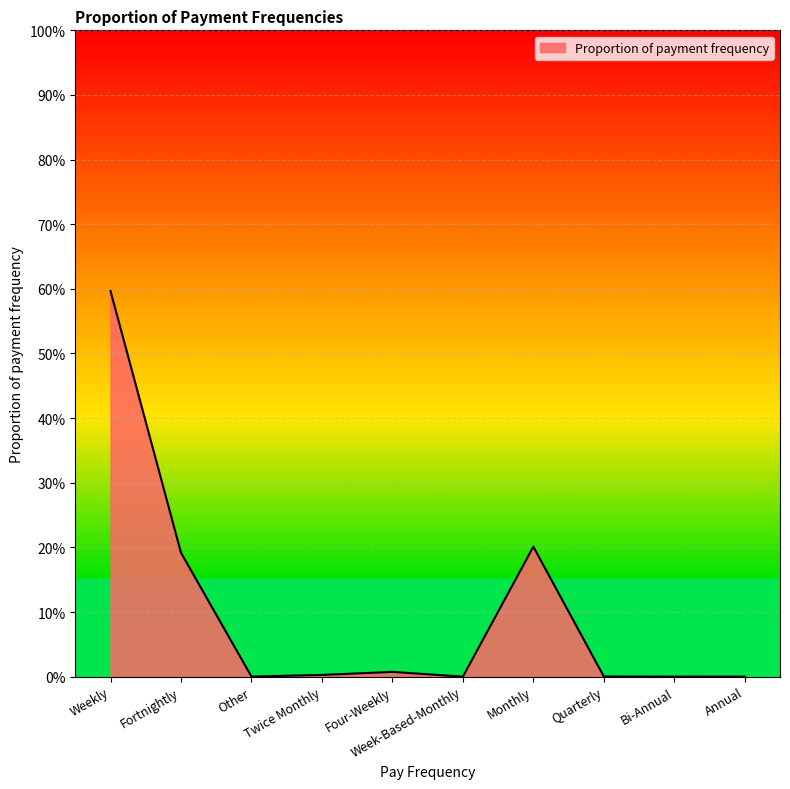

What is the label of the 5th point from the left?

Four-Weekly